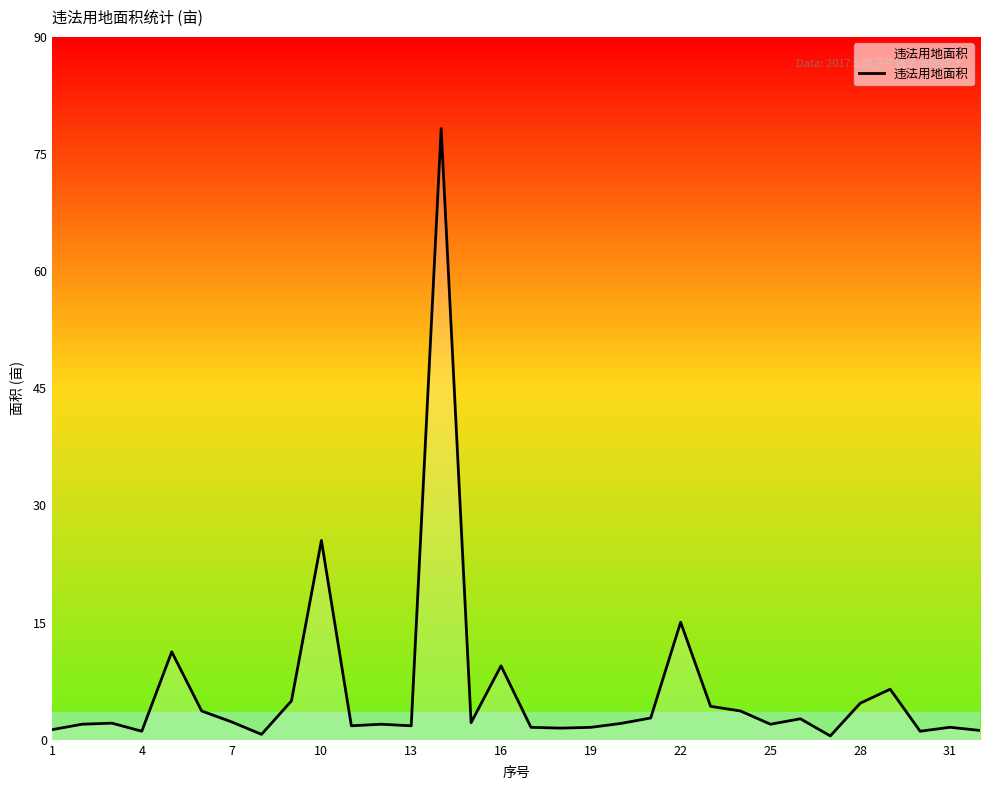

What is the greatest value displayed?

78.5